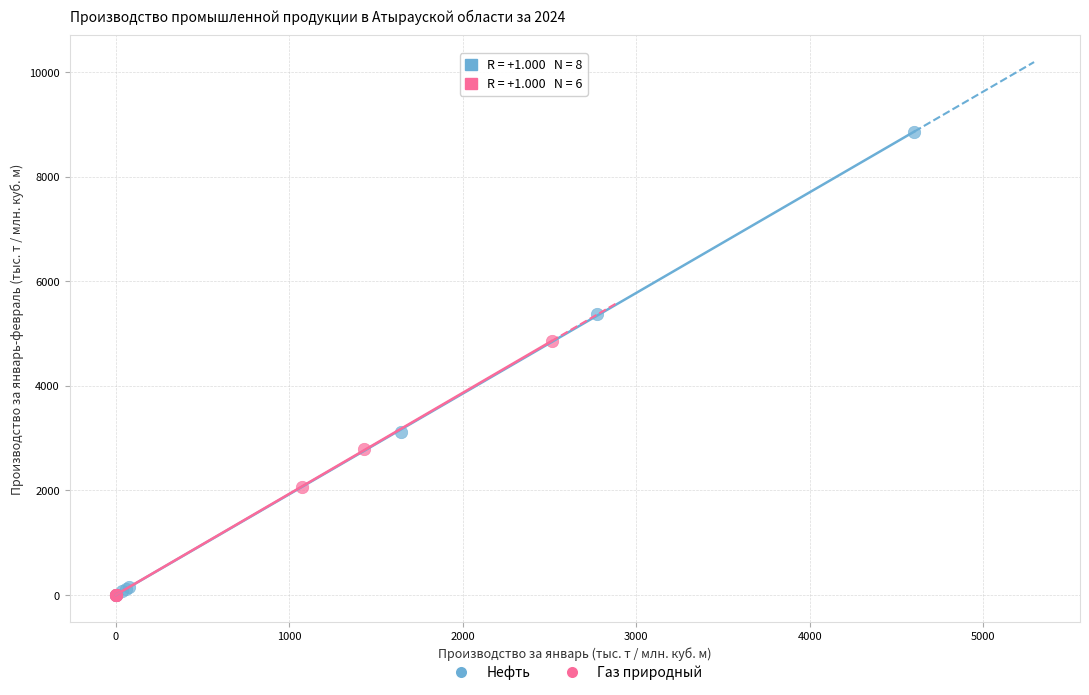

What are all the series names shown in the legend?

Нефть, Газ природный